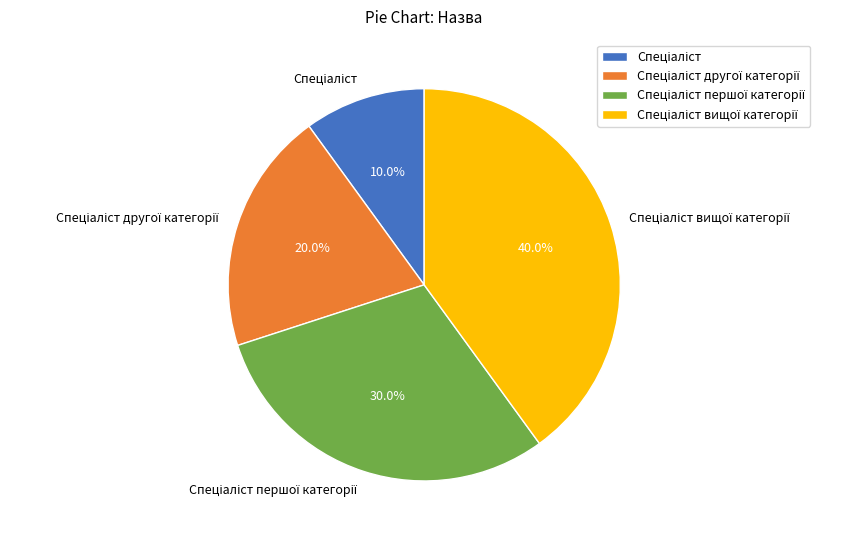

Is there any slice that represents more than half of the pie?

No